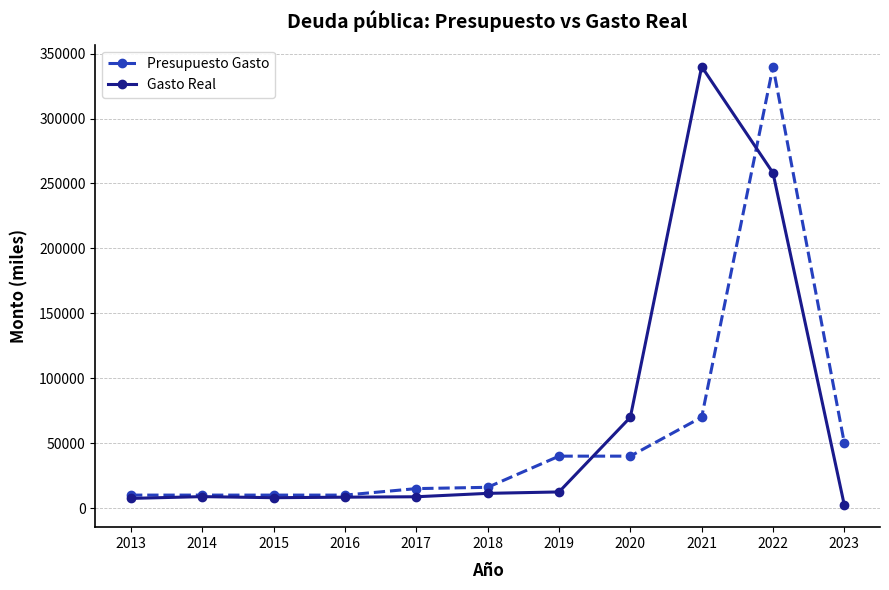

How many data points in Gasto Real are less than 8832?

5